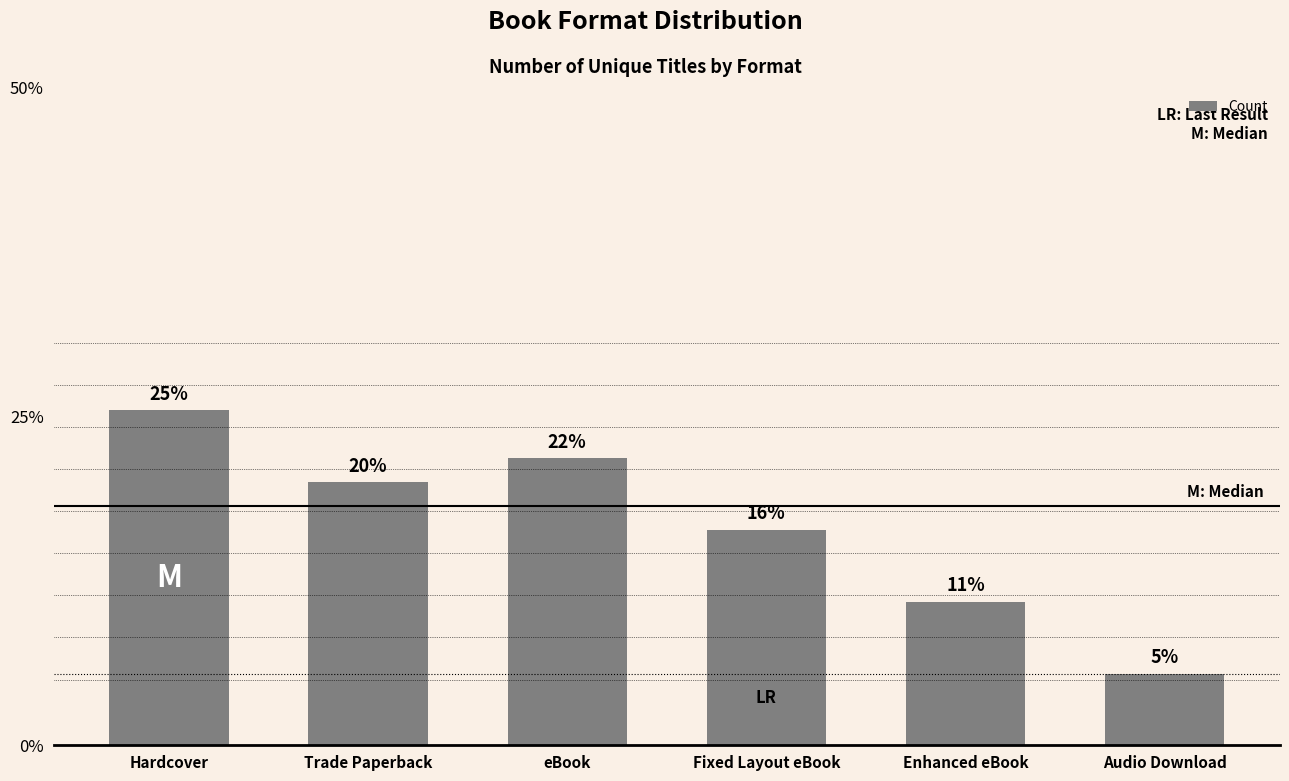

The value at Enhanced eBook is 0.0. True or false?

False